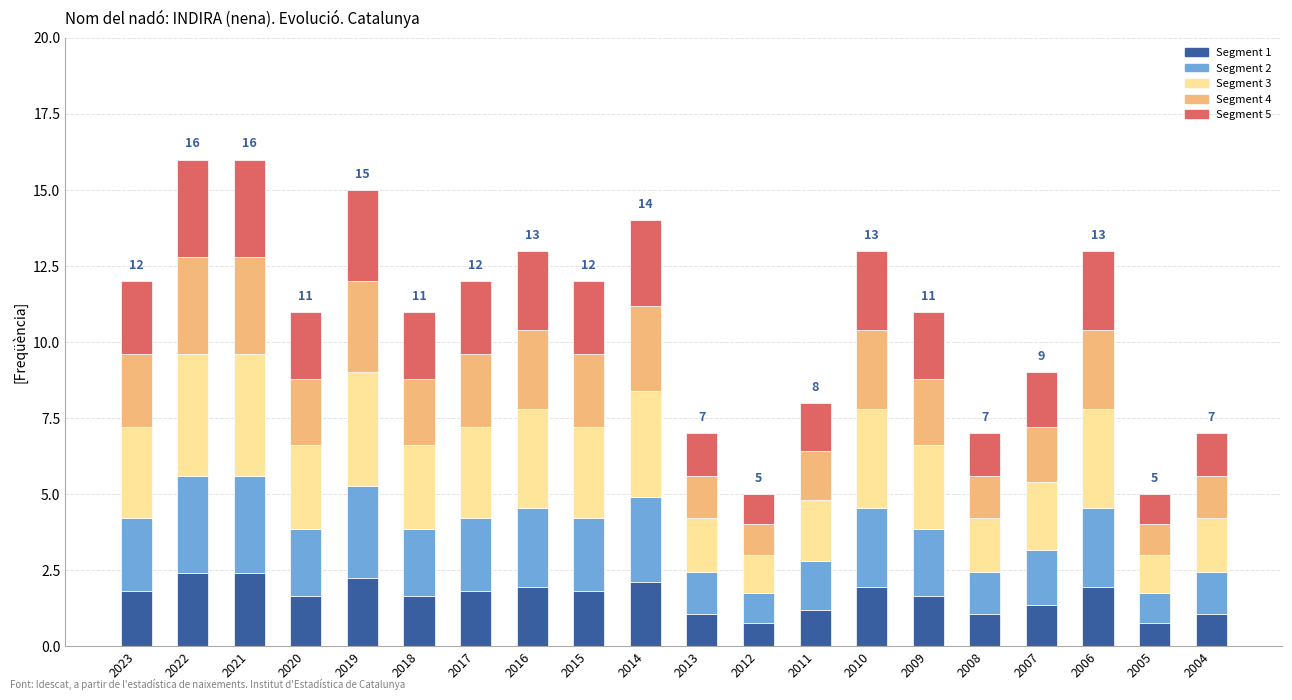

What is the total value across all series at 2005?

5.0